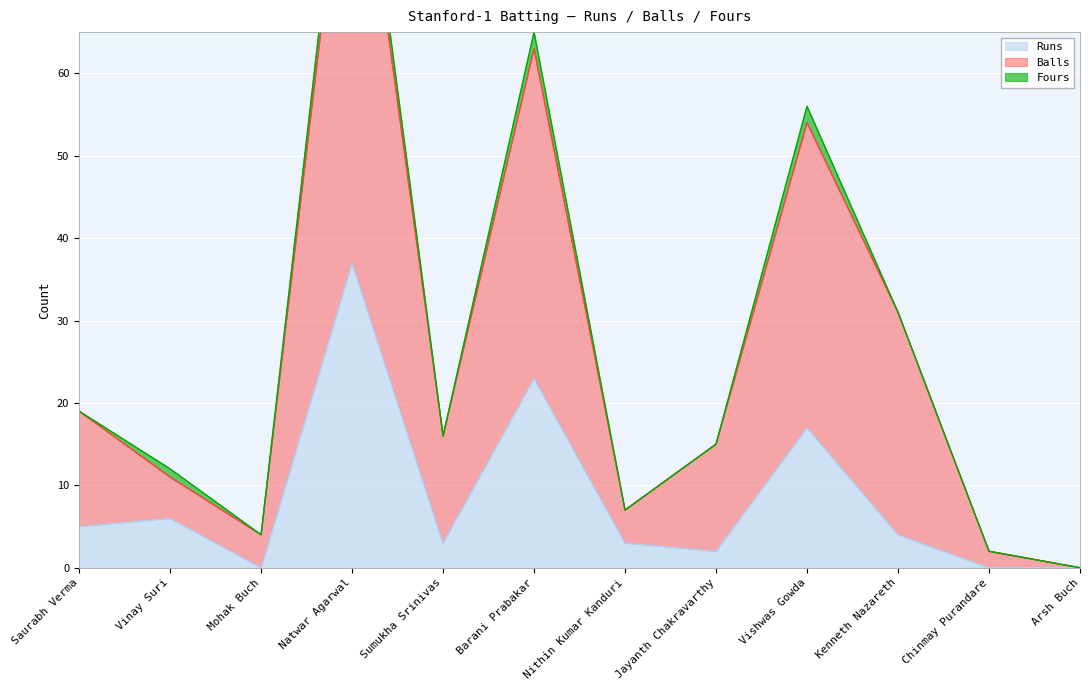

True or false: Runs has a value of 0 at Mohak Buch.

True